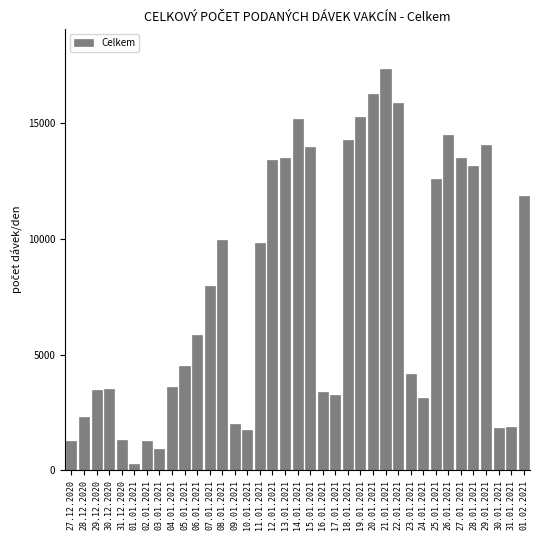

Which category has the lowest value across all series?

01.01.2021